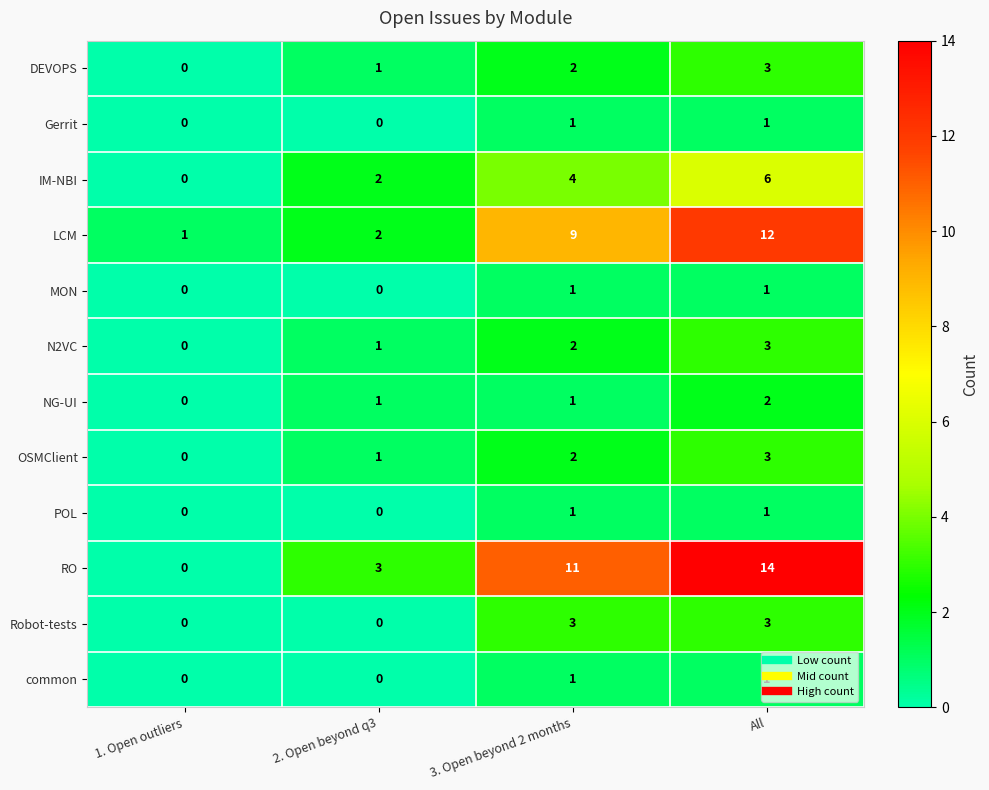

Between 1. Open outliers and All, which series saw the biggest shift?

RO